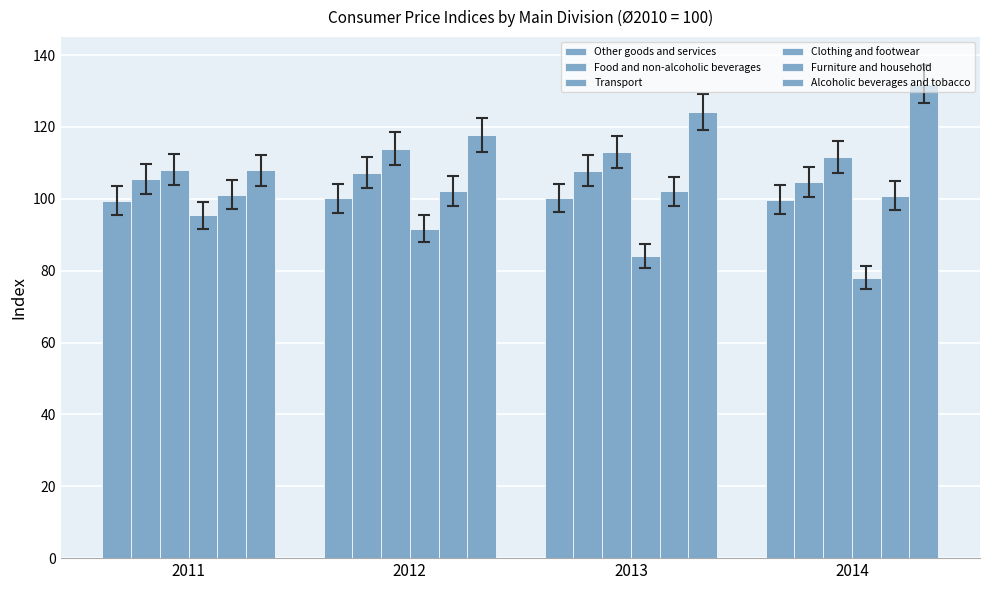

The Clothing and footwear series shows 95.4 at 2011. True or false?

True